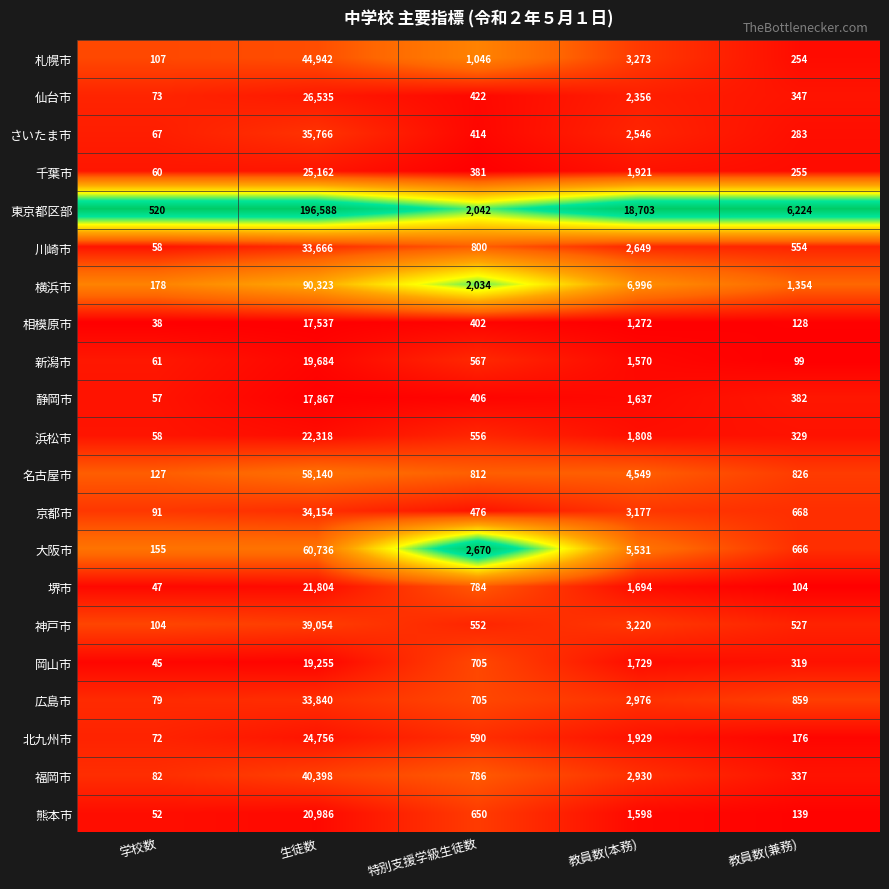

What is the difference between the highest and lowest values at 生徒数?

179051